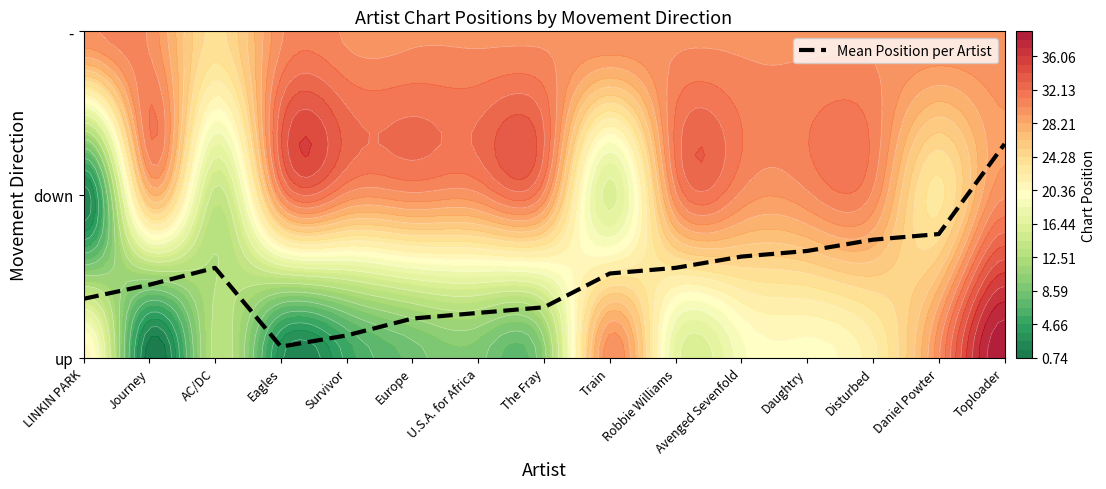

What value does the data have at Toploader?

1.3